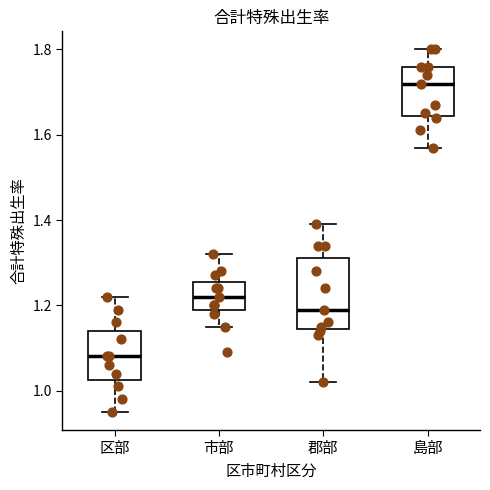

Where does the lower whisker of the box for 島部 end on the y-axis? The values are not printed on the chart, so give them approximately, as read against the axis.

1.58